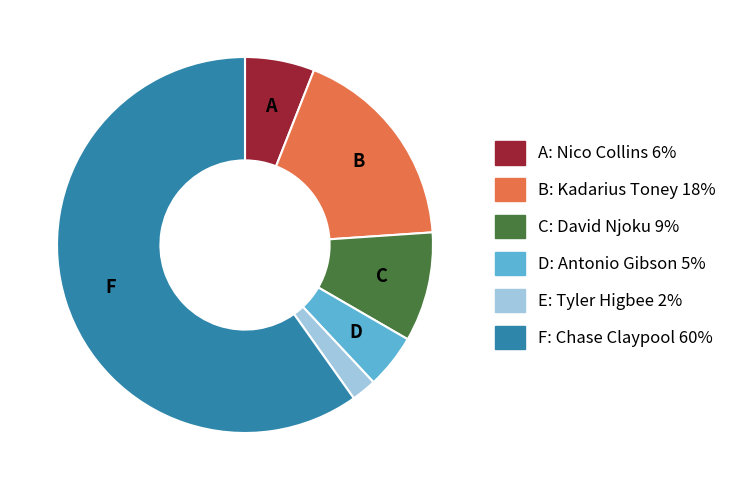

Rank the categories by value from highest to lowest.

Chase Claypool, Kadarius Toney, David Njoku, Nico Collins, Antonio Gibson, Tyler Higbee